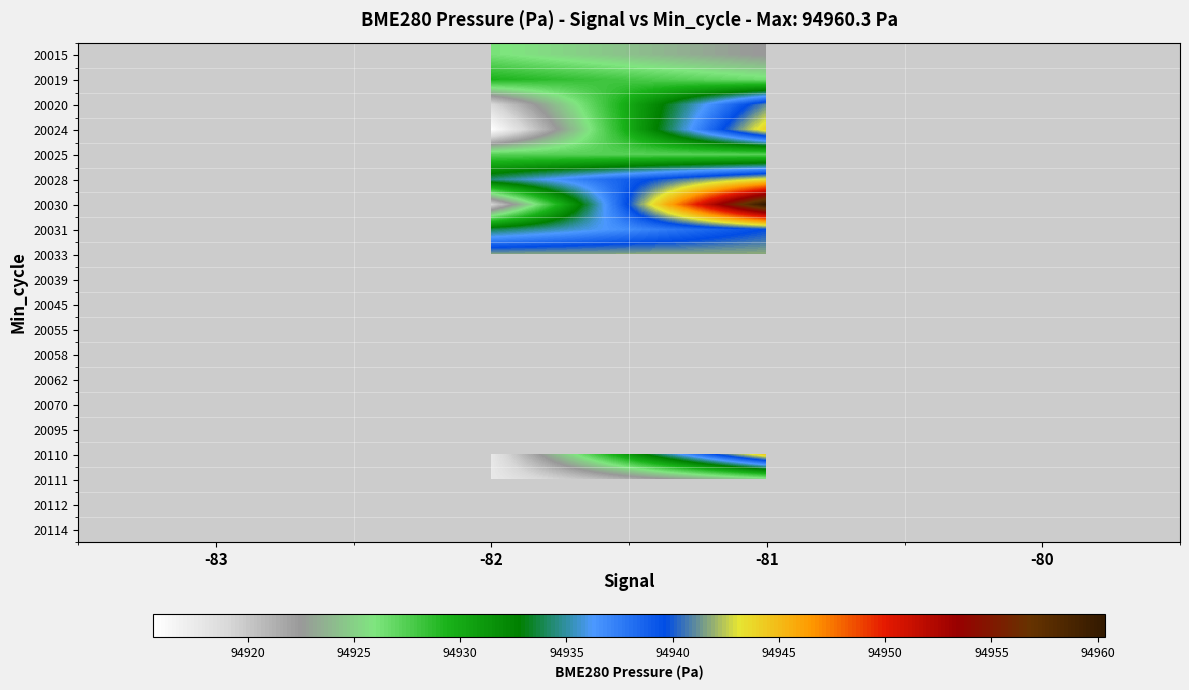

At which category is the sum across all series the highest?

-81